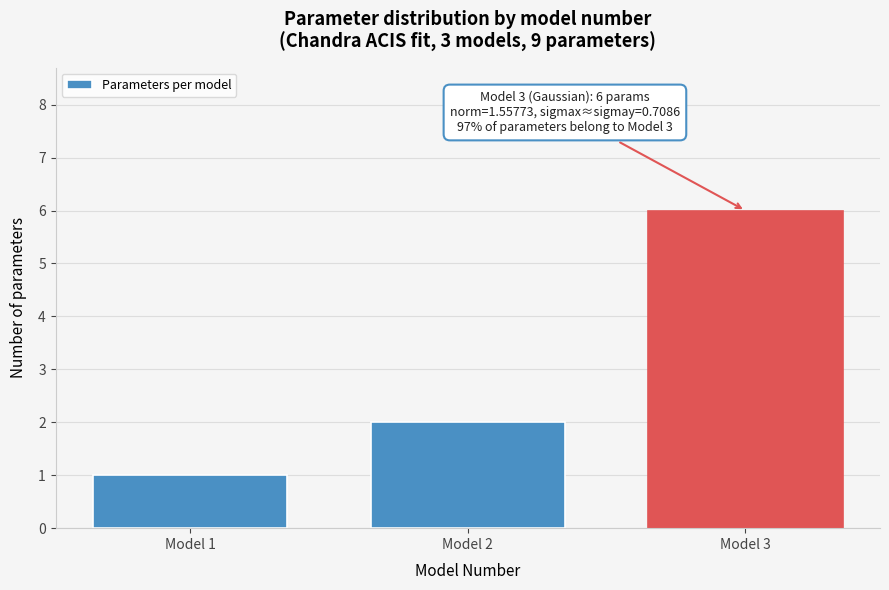

Reading left to right, what are all the values shown in this chart?

1	2	6